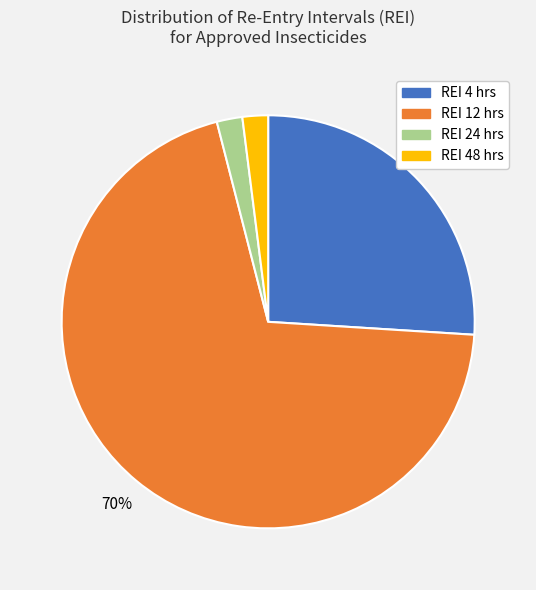

Count the number of slices in the pie.

4